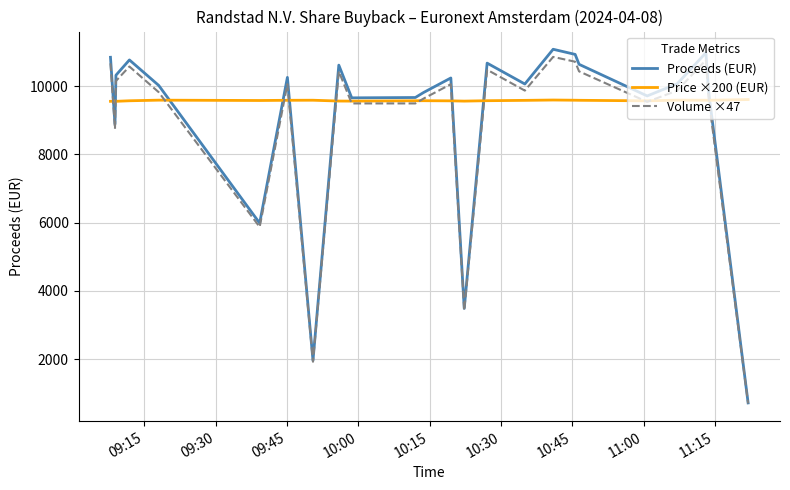

Which series has the largest range (max minus min)?

Proceeds (EUR)